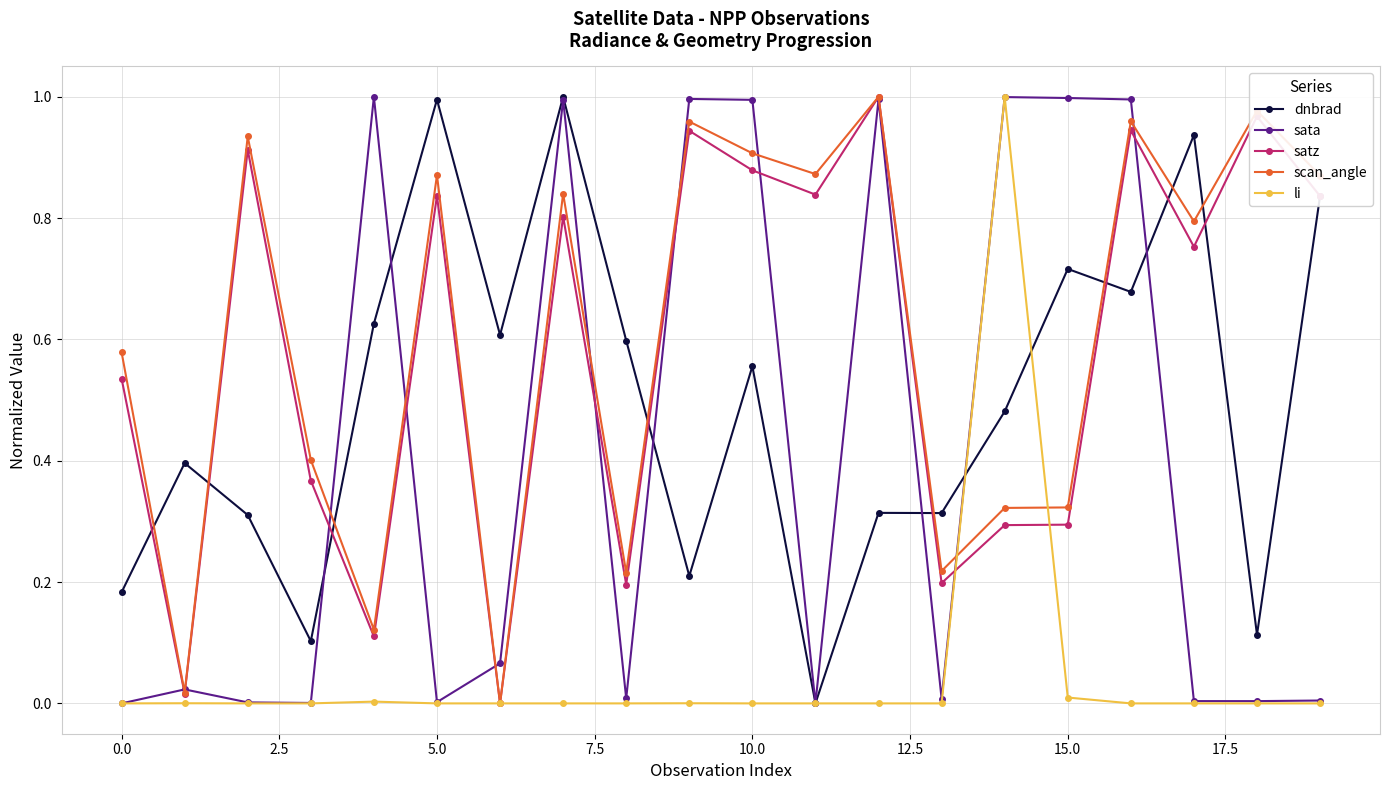

True or false: dnbrad and scan_angle intersect in this chart.

True